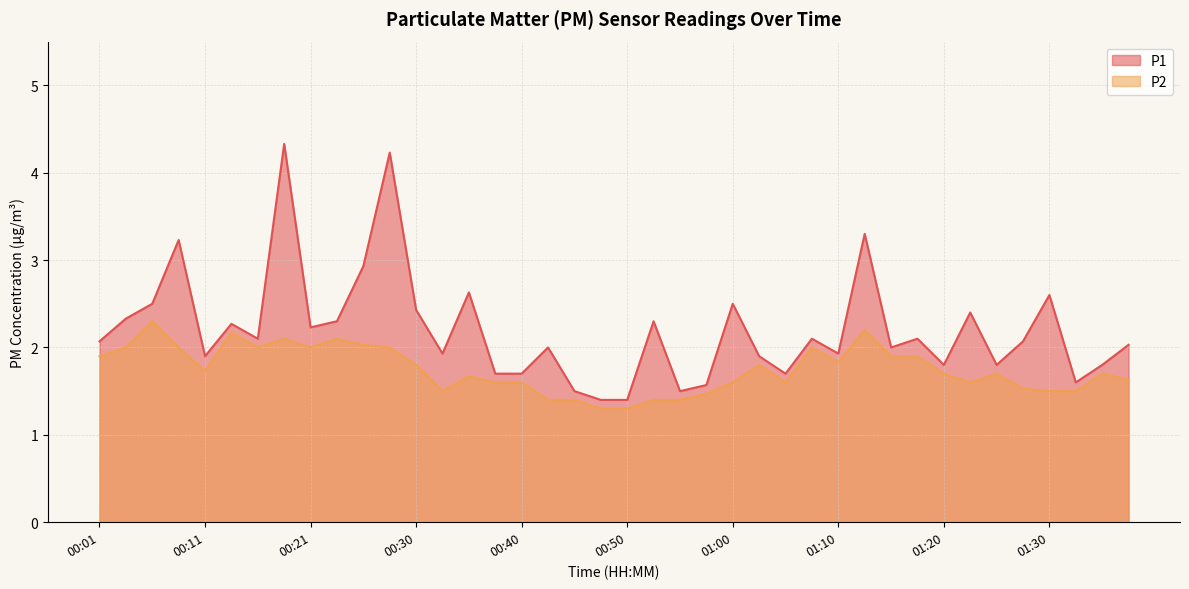

What position from the left is 01:28?

36